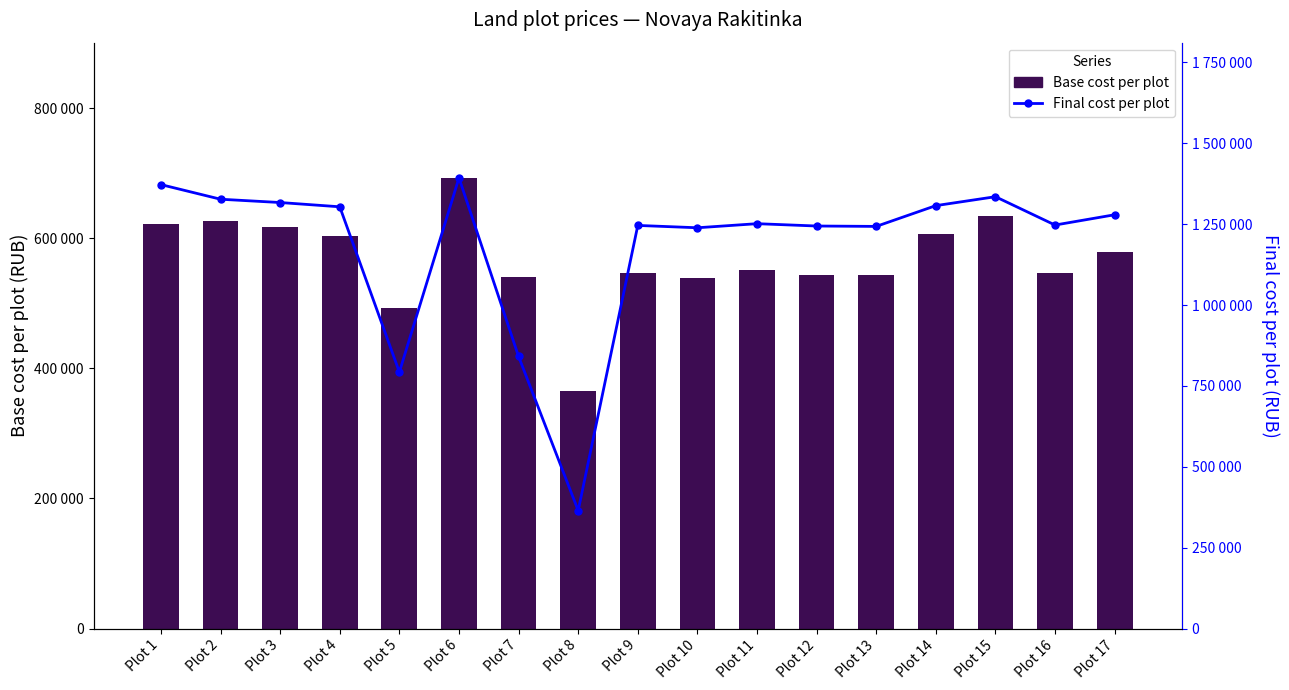

What is the difference between the maximum and minimum values in the Base cost per plot series?

328300